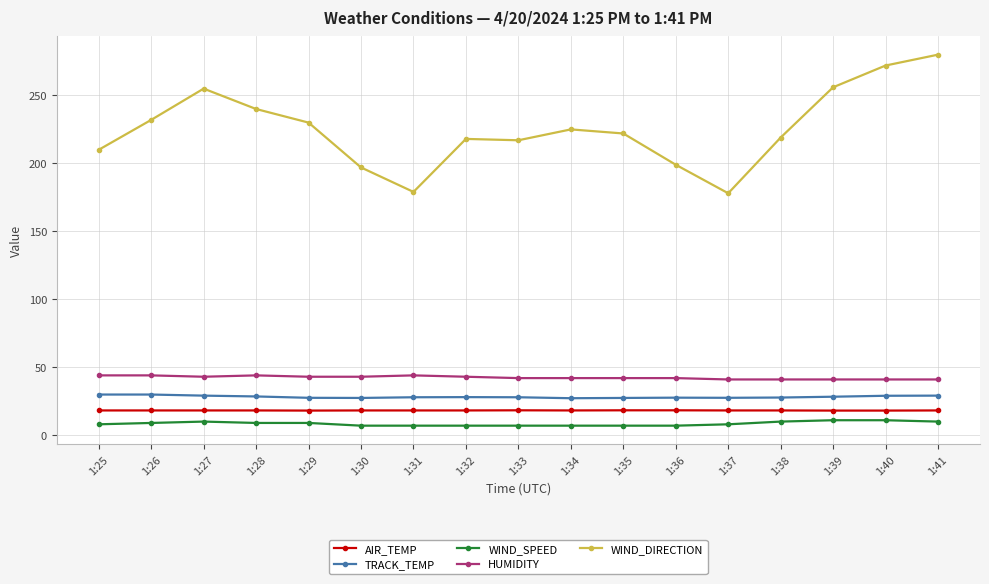

At which category does WIND_DIRECTION reach its first local valley?

1:31